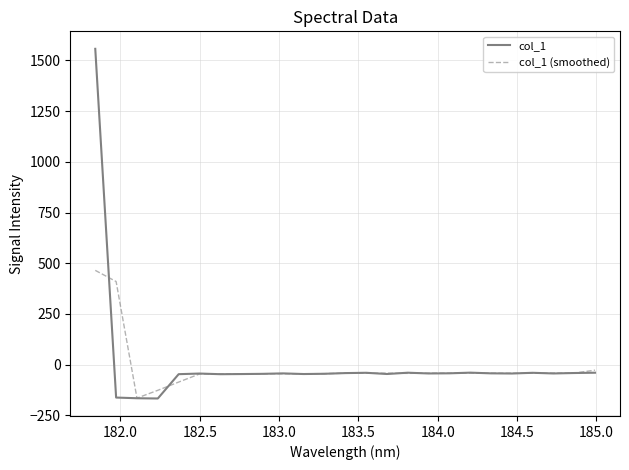

Rank the series by their maximum value, from lowest to highest.

col_1 (smoothed), col_1